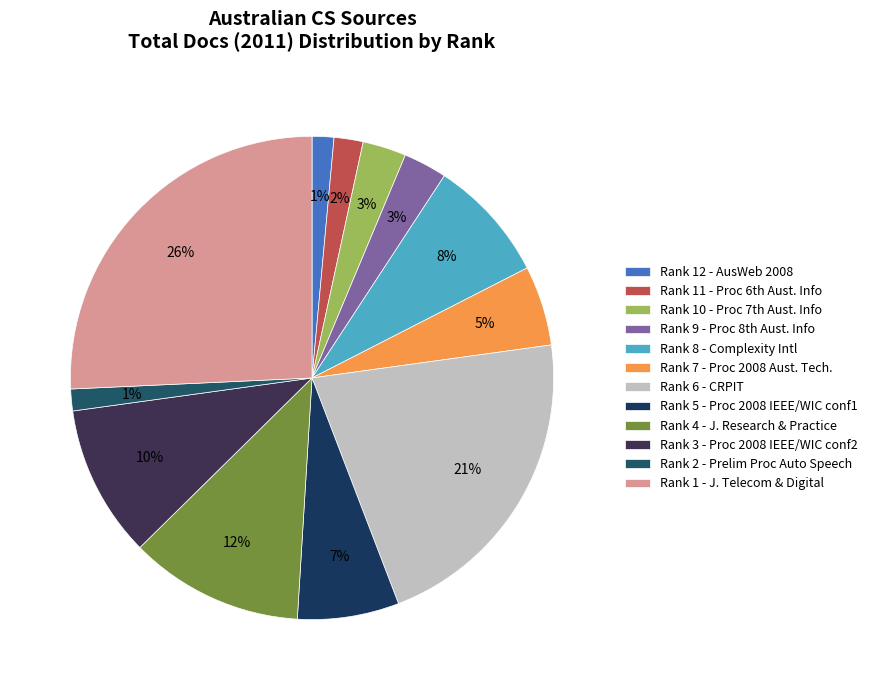

Count the number of slices in the pie.

12